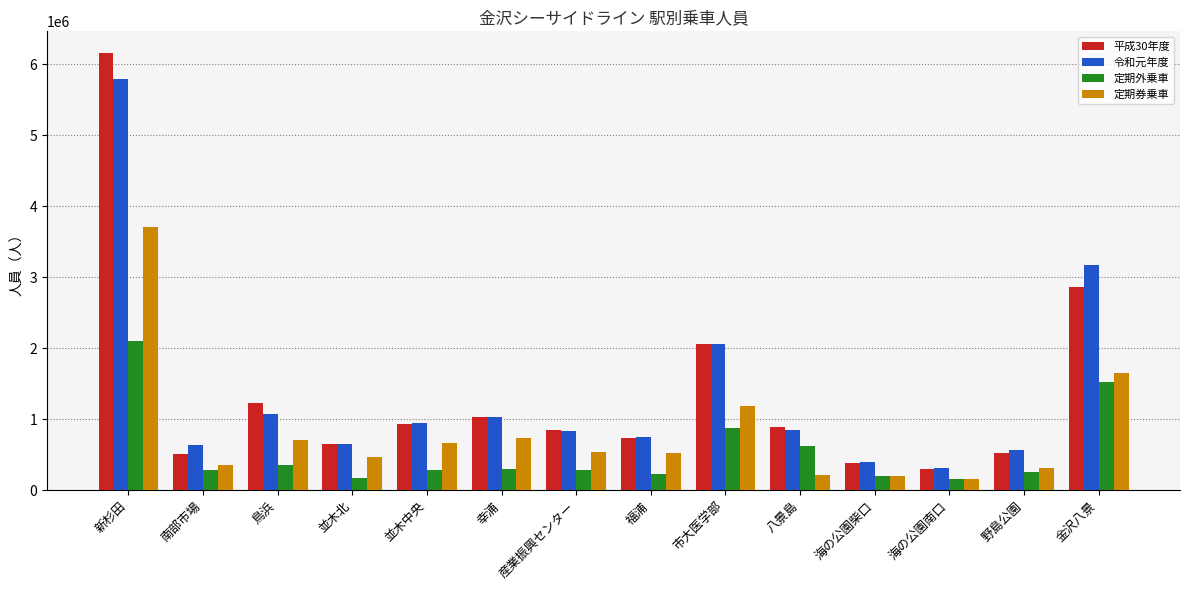

The 定期外乗車 series shows 179194 at 並木北. True or false?

True